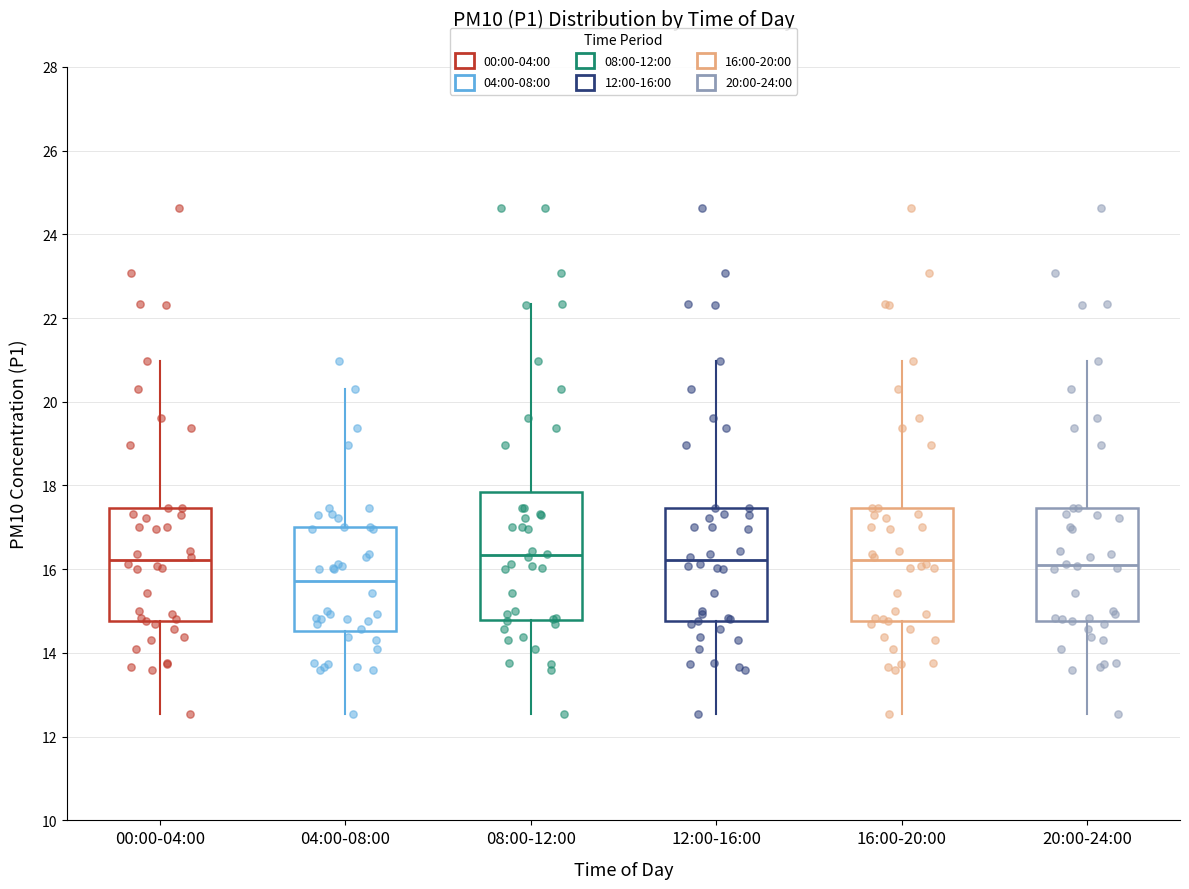

Reading left to right, read every box against the y-axis: the position of its median line, the range the box covers, and the ends of its whiskers. The values are not printed on the chart, so give them approximately, as read against the axis.

00:00-04:00: median 16.2, box 14.8 to 17.4, whiskers 12.6 to 21.0
04:00-08:00: median 15.8, box 14.6 to 17.0, whiskers 12.6 to 20.4
08:00-12:00: median 16.4, box 14.8 to 17.8, whiskers 12.6 to 22.4
12:00-16:00: median 16.2, box 14.8 to 17.4, whiskers 12.6 to 21.0
16:00-20:00: median 16.2, box 14.8 to 17.4, whiskers 12.6 to 21.0
20:00-24:00: median 16.2, box 14.8 to 17.4, whiskers 12.6 to 21.0